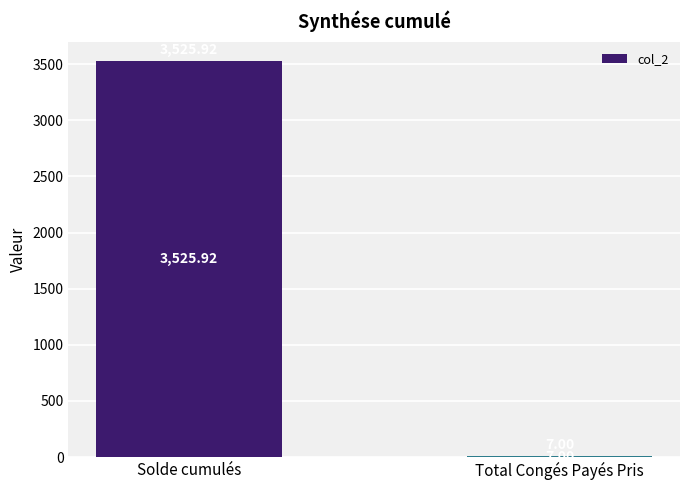

Does the chart contain stacked bars?

No